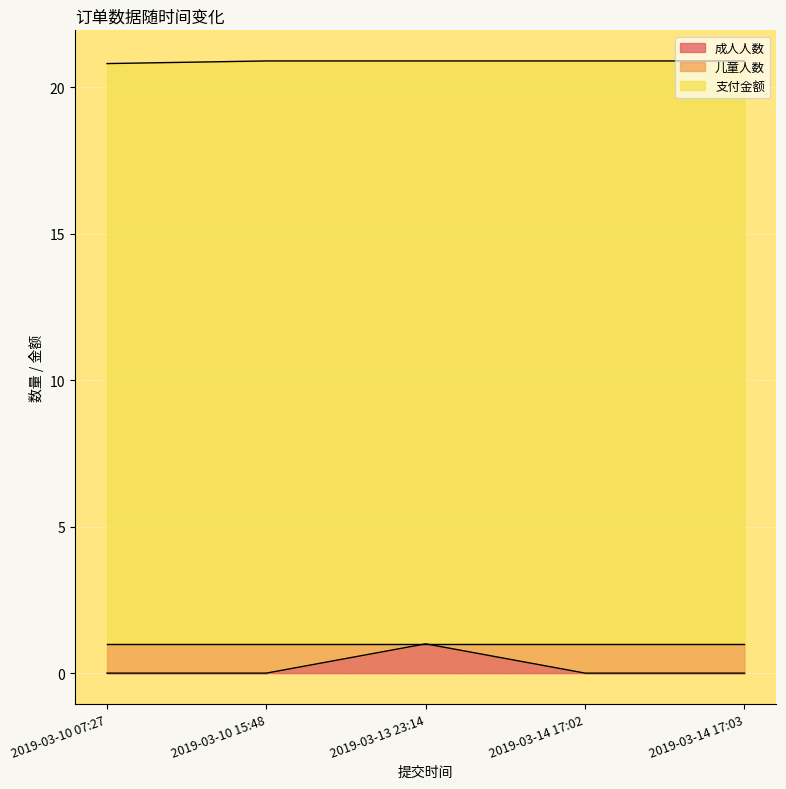

List the labels in order of 成人人数 value, smallest first.

2019-03-10 07:27, 2019-03-10 15:48, 2019-03-14 17:02, 2019-03-14 17:03, 2019-03-13 23:14